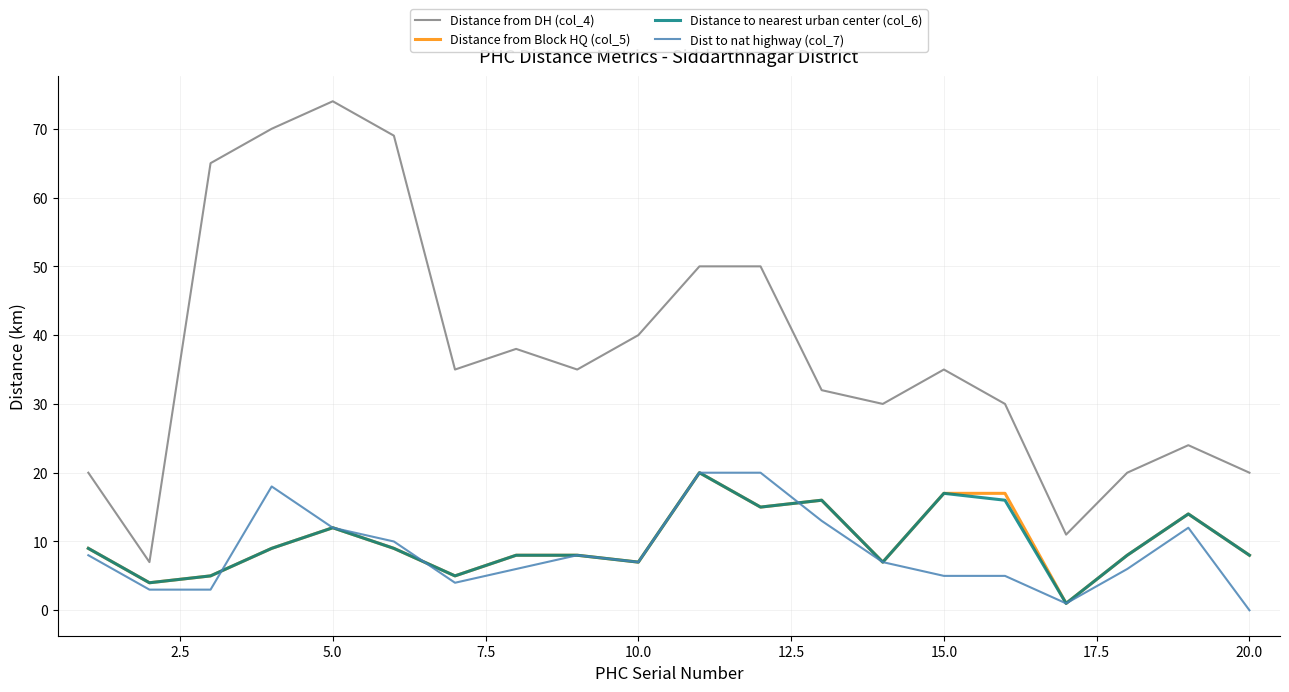

True or false: Distance to nearest urban center (col_6) and Distance from DH (col_4) intersect in this chart.

False